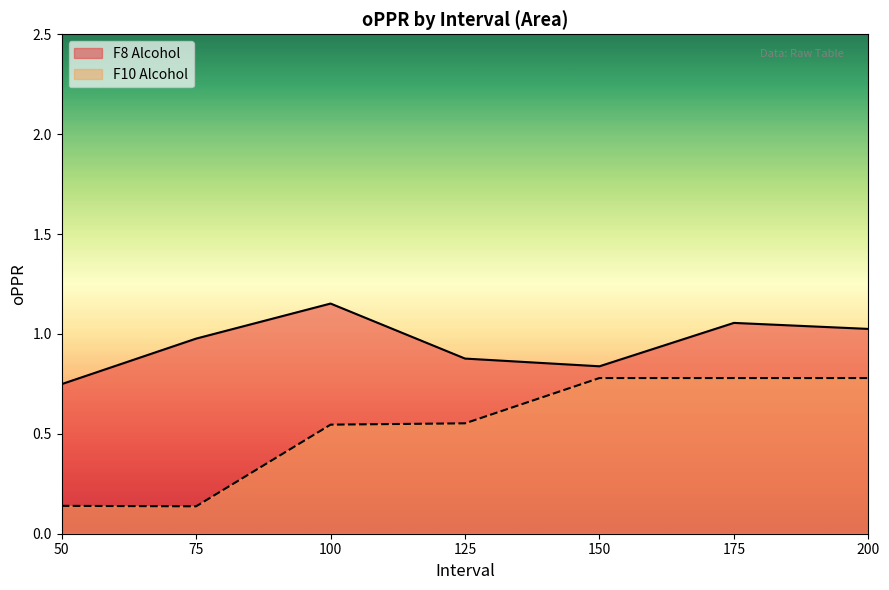

Rank the series by their average value, from lowest to highest.

F10 Alcohol, F8 Alcohol